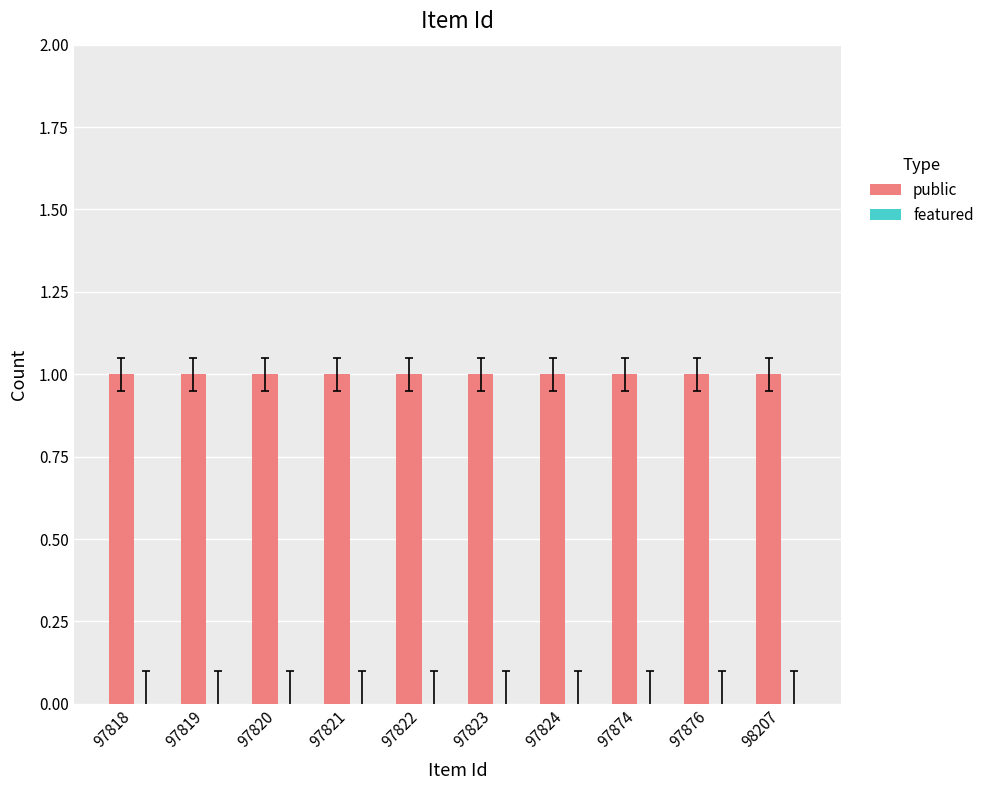

How many bars are there in total?

20